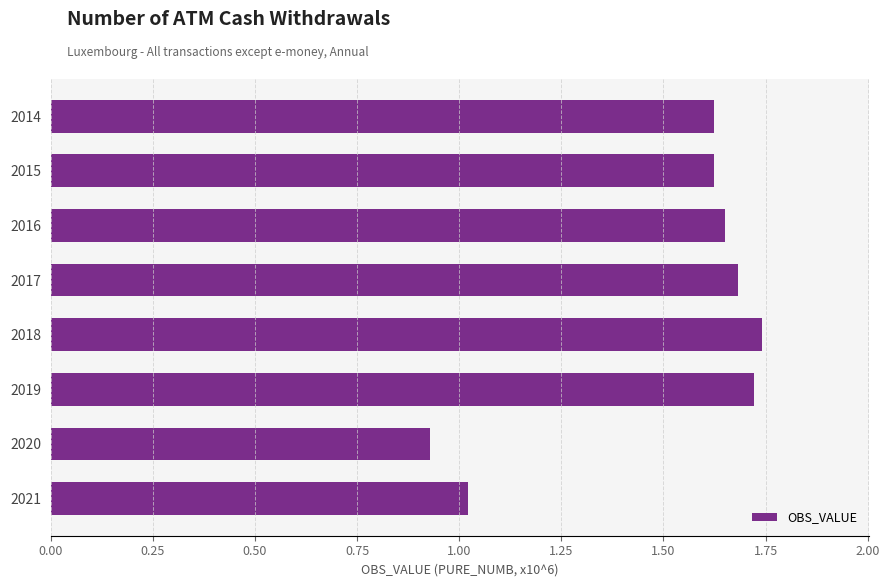

What is the change in value from 2017 to 2021?

-0.7